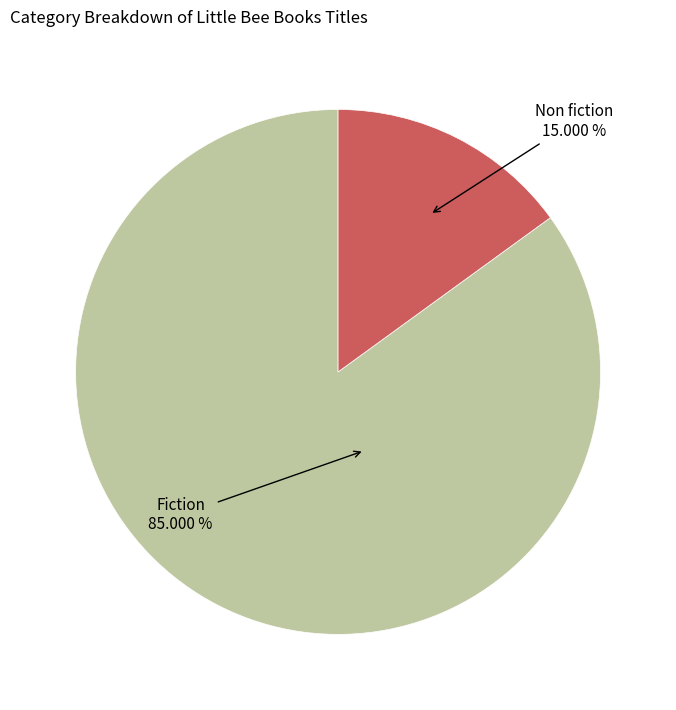

Is it true that Non fiction is 33% of the pie?

False